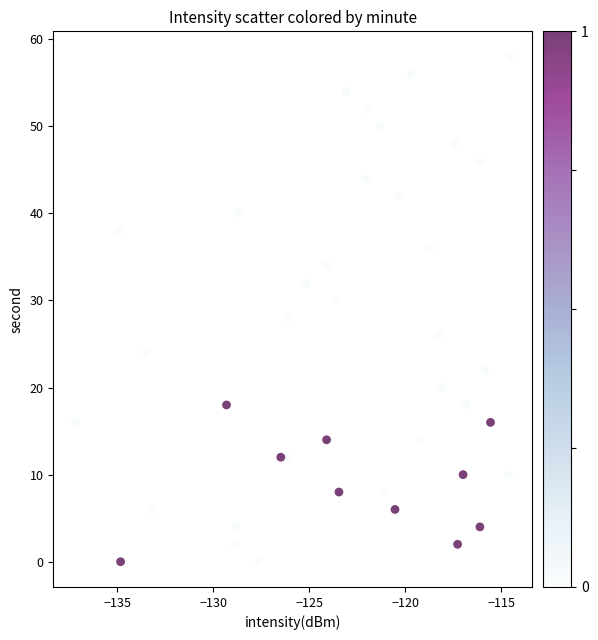

What is the range of Y values (max minus min)?

58